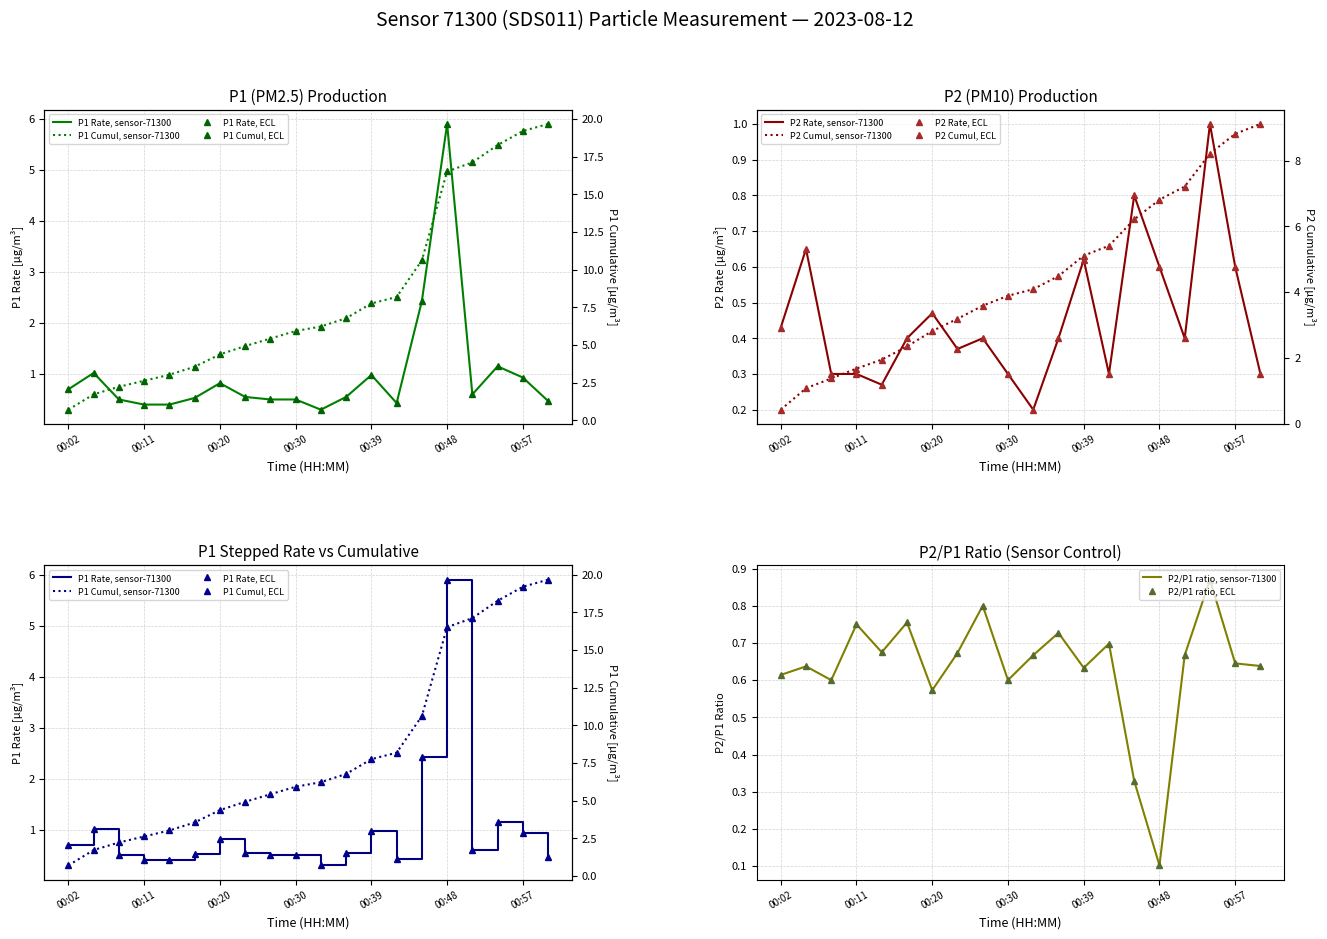

Which category has the highest value across all series?

00:48